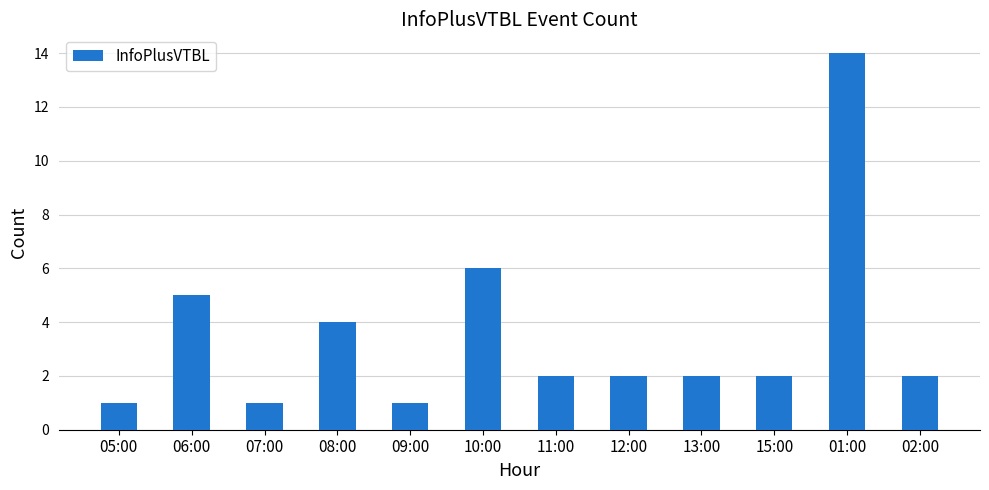

What is the smallest value displayed?

1